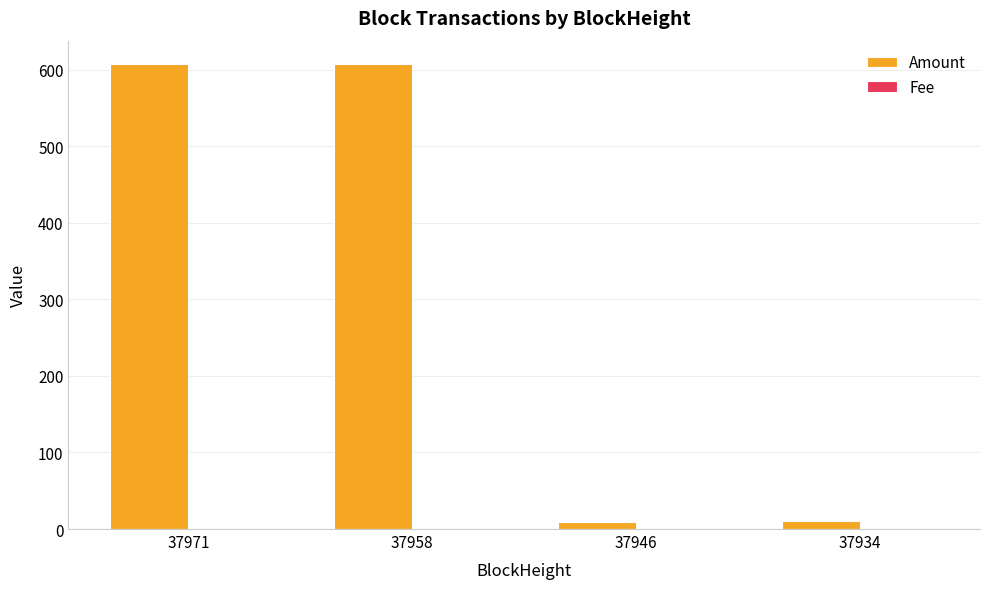

What is the sum of all Amount values?

1233.9